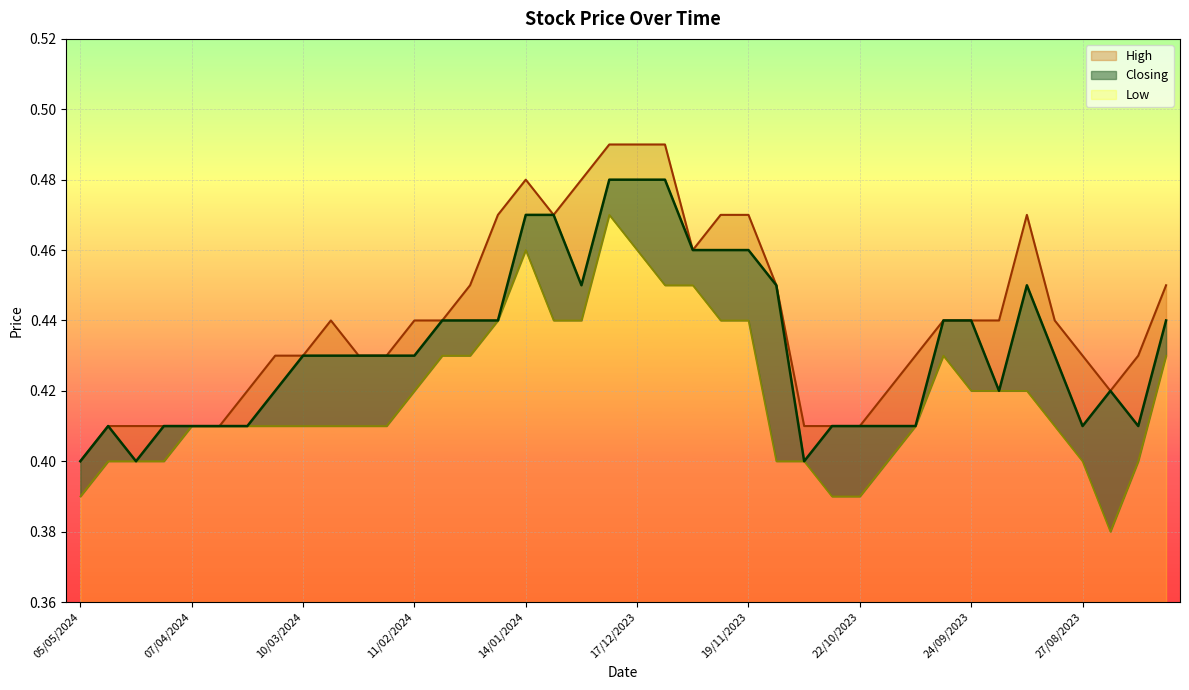

What is the sum of all Closing values?

17.3